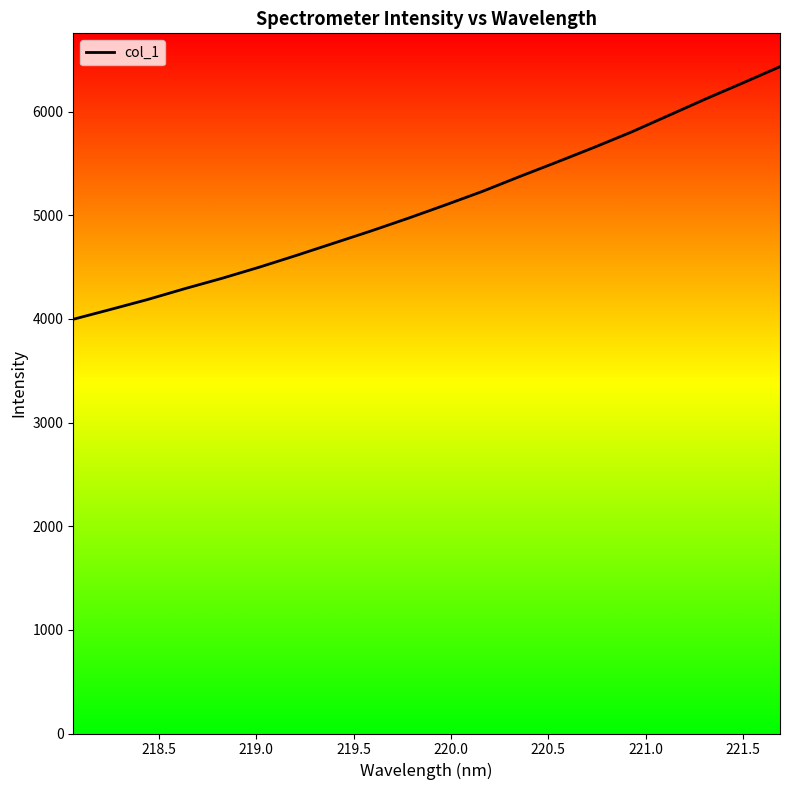

Count the number of data series in this chart.

1